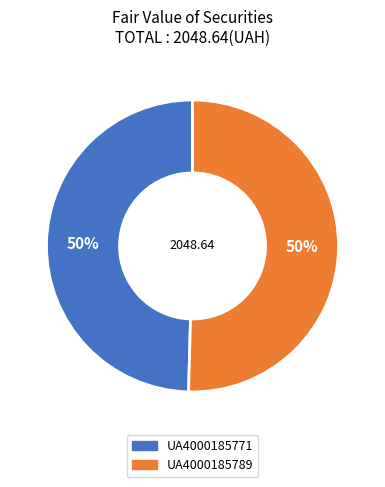

Count the number of slices in the pie.

2